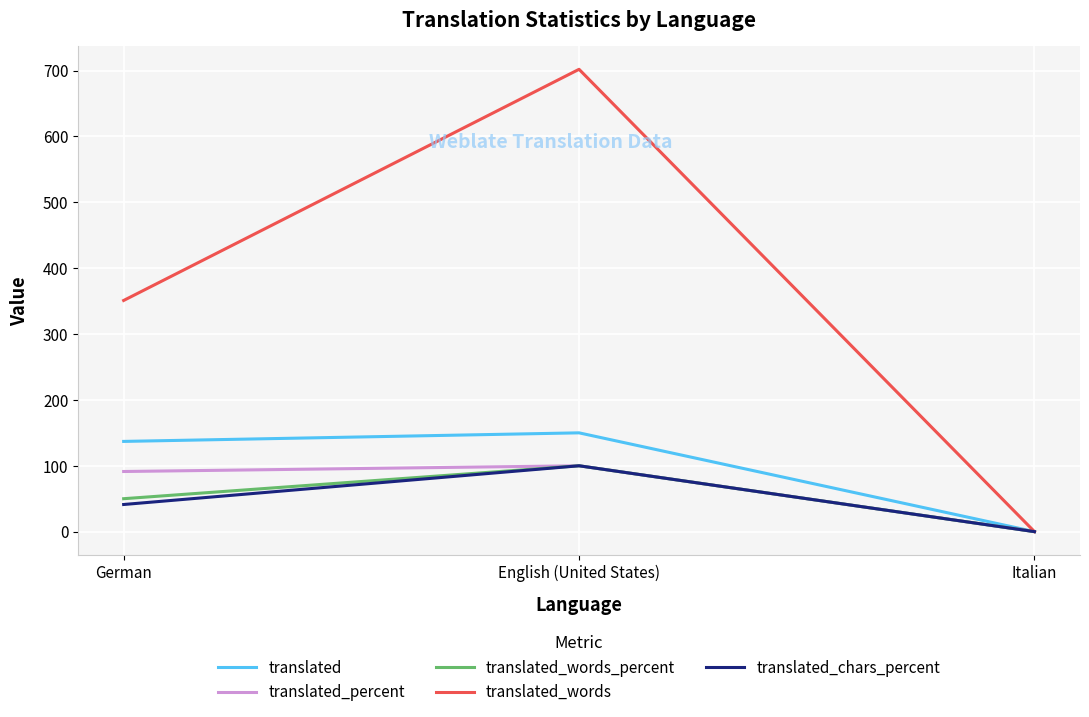

Is this an area chart (filled region under the line)?

No